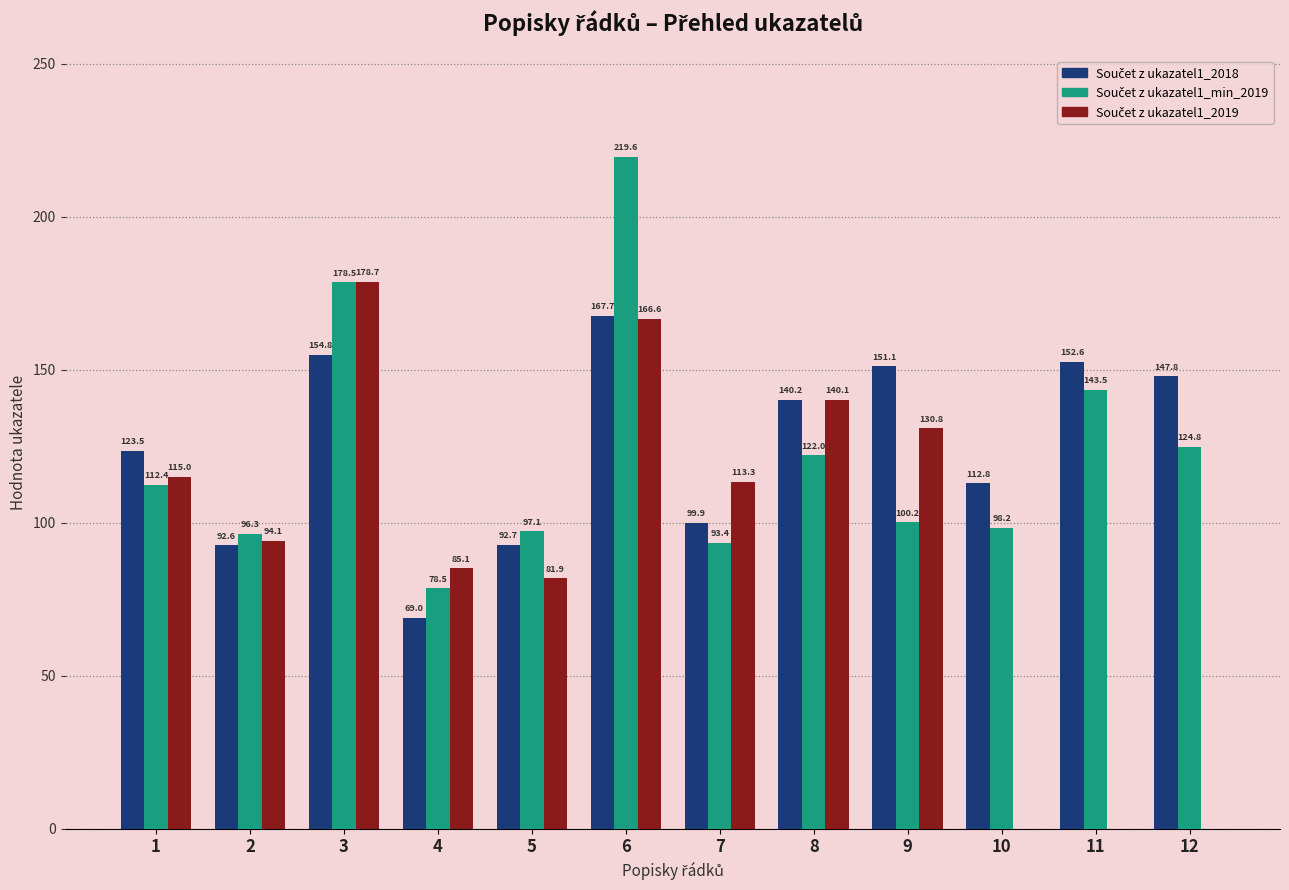

At which category does the chart reach its peak across all series?

6